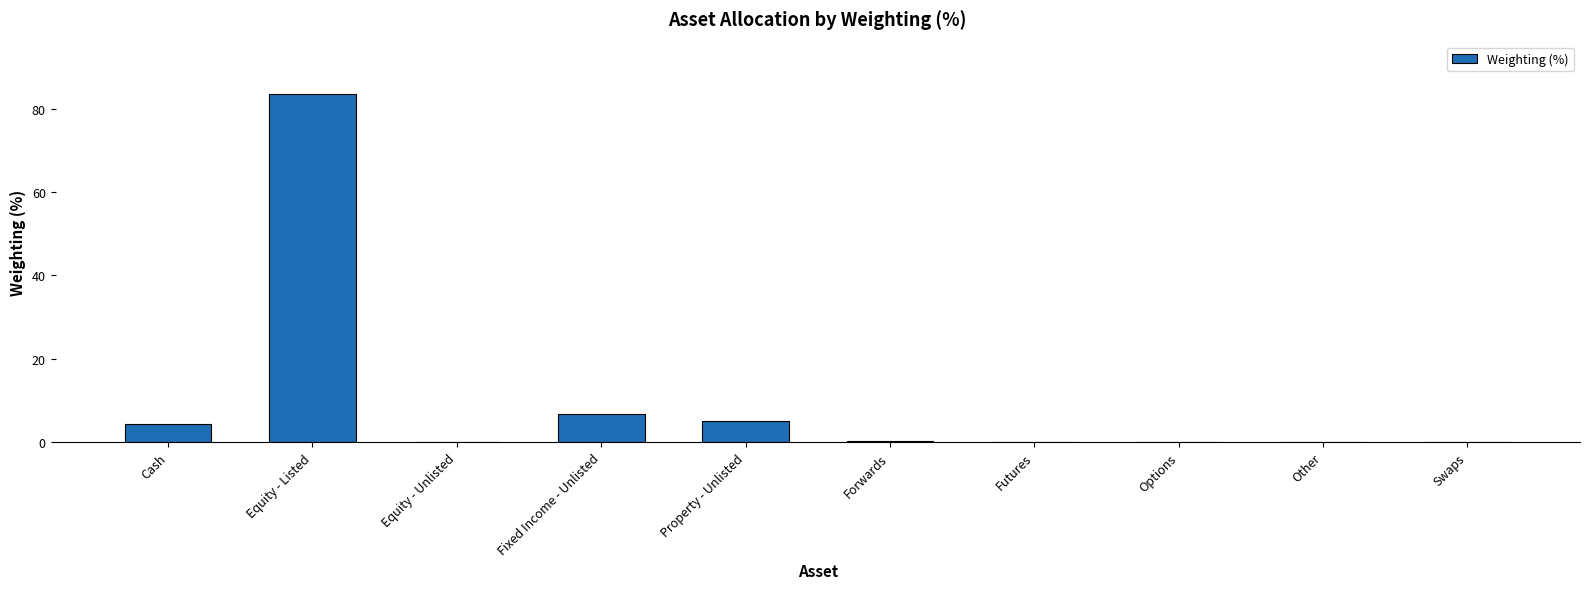

What is the average value?

10.0